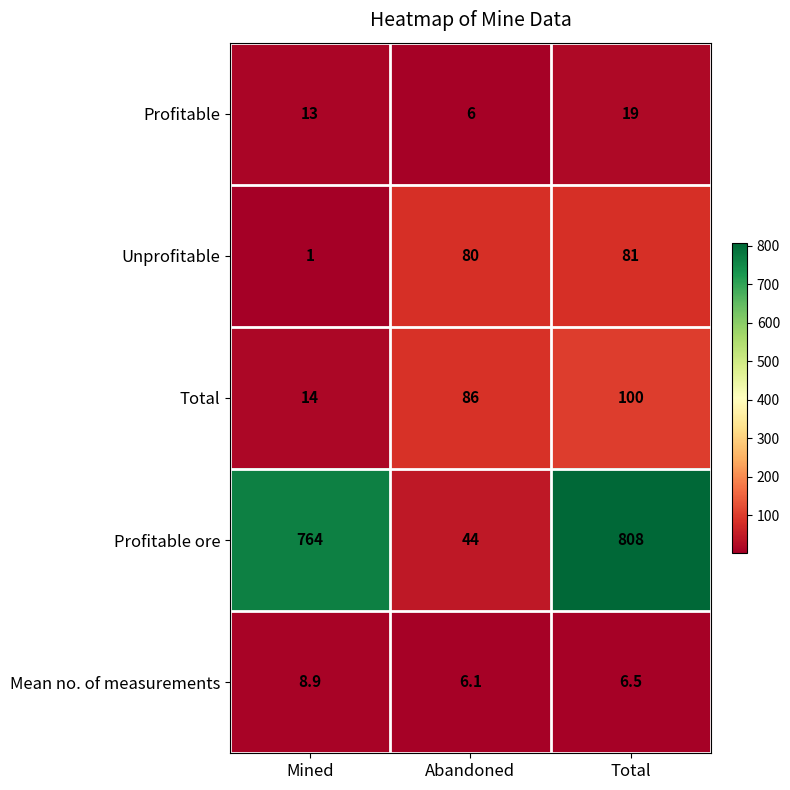

Reading left to right, what are all the values shown in this chart?

Profitable: Mined=13.0	Abandoned=6.0	Total=19.0
Unprofitable: Mined=1.0	Abandoned=80.0	Total=81.0
Total: Mined=14.0	Abandoned=86.0	Total=100.0
Profitable ore: Mined=764.0	Abandoned=44.0	Total=808.0
Mean no. of measurements: Mined=8.9	Abandoned=6.1	Total=6.5